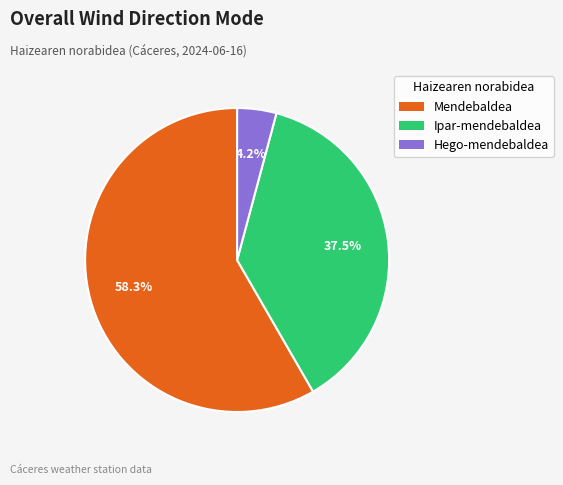

Which category has the smallest portion of the pie?

Hego-mendebaldea